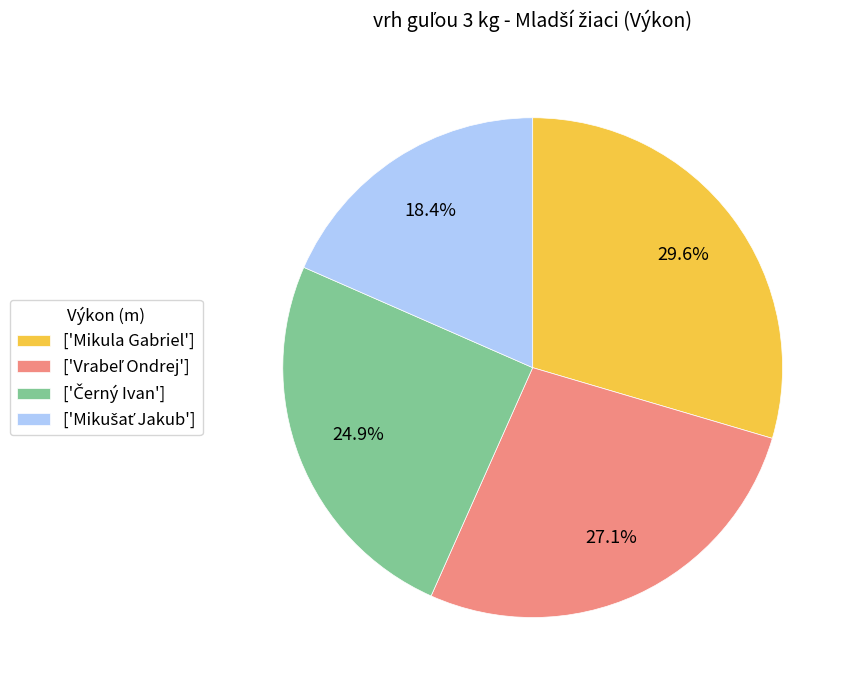

Which slice is the largest?

['Mikula Gabriel']